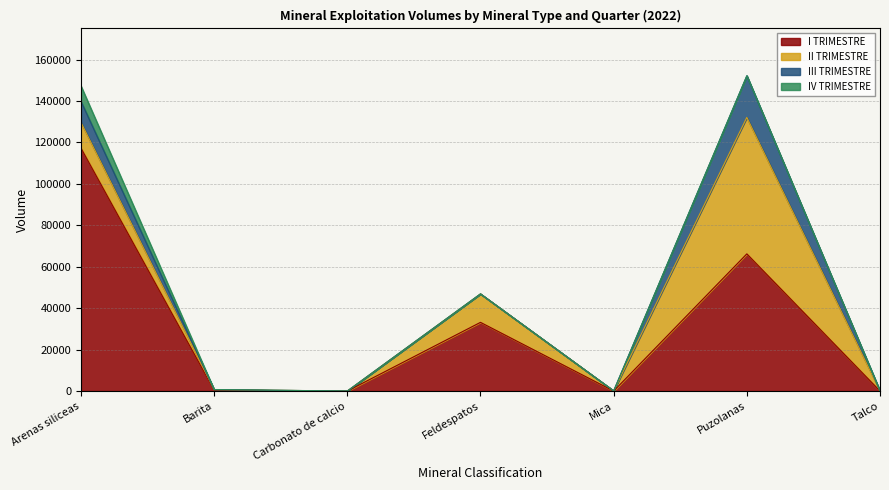

What is the label of the 3rd point from the right?

Mica